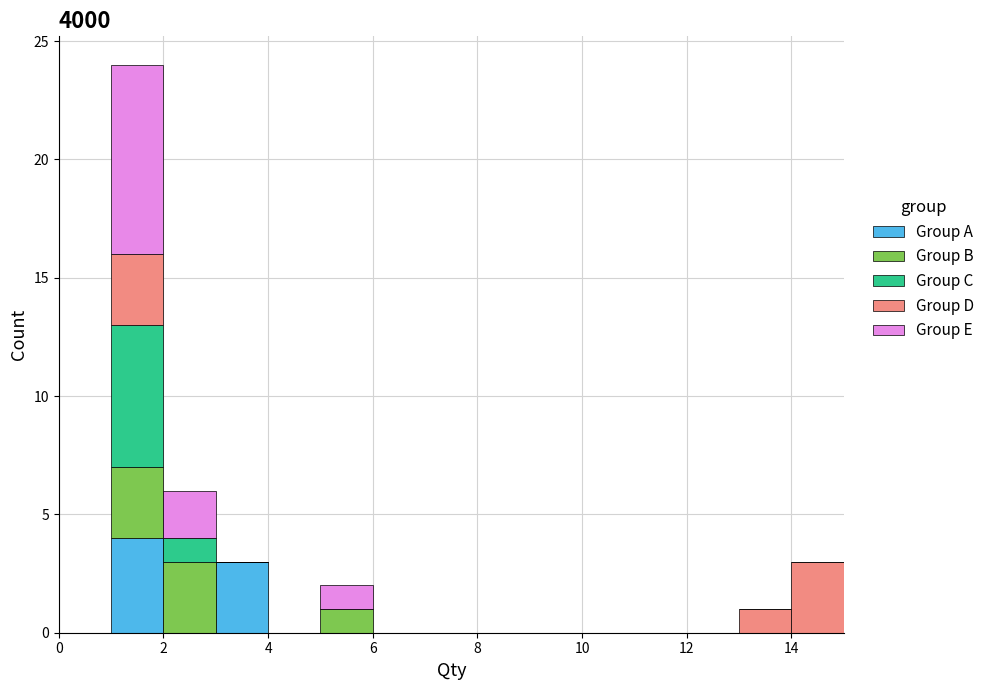

What is the total height of the stacked bar covering 14 to 15 on the x-axis? The values are not printed on the chart, so give them approximately, as read against the axis.

3